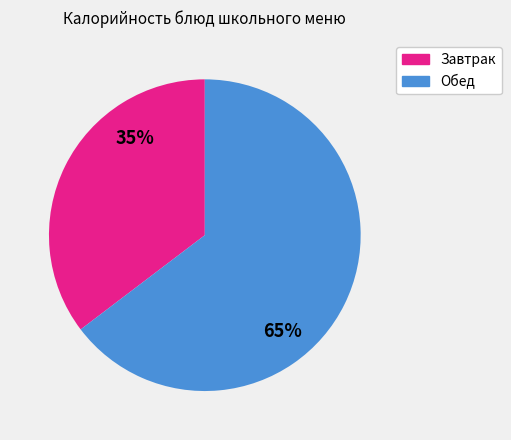

Does any single category account for the majority?

Yes